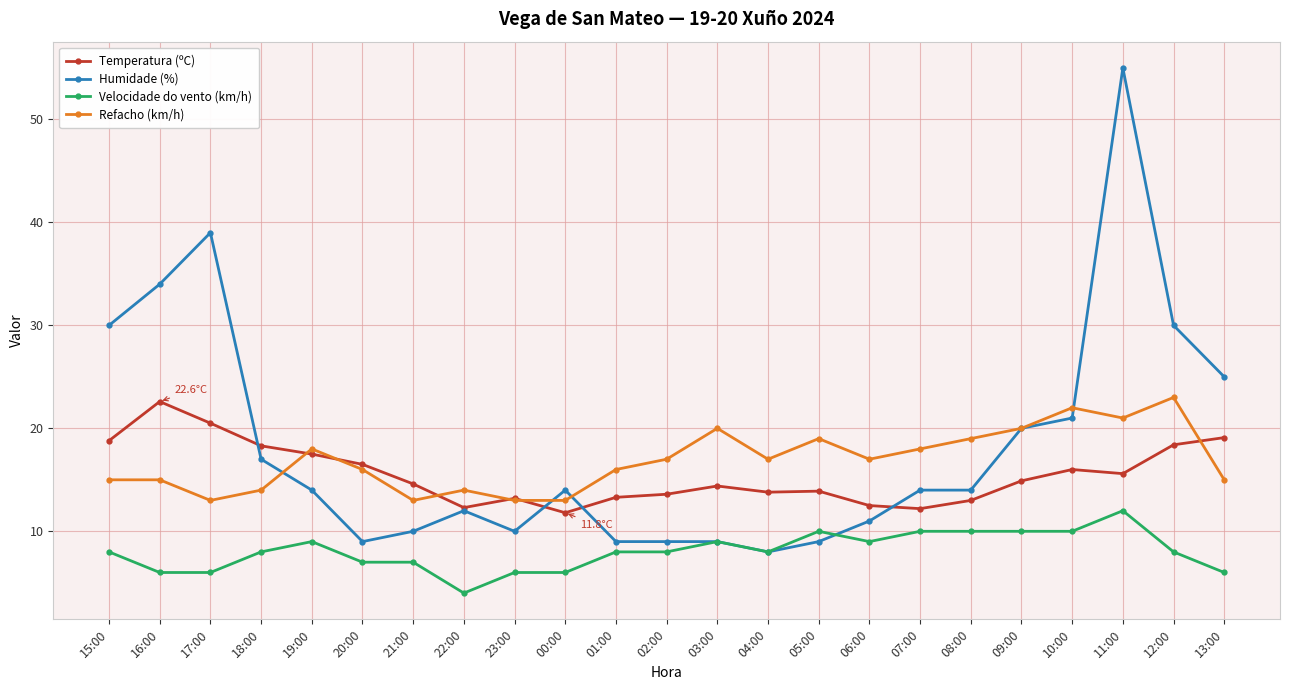

The value of Refacho (km/h) at 00:00 is 2.8. True or false?

False